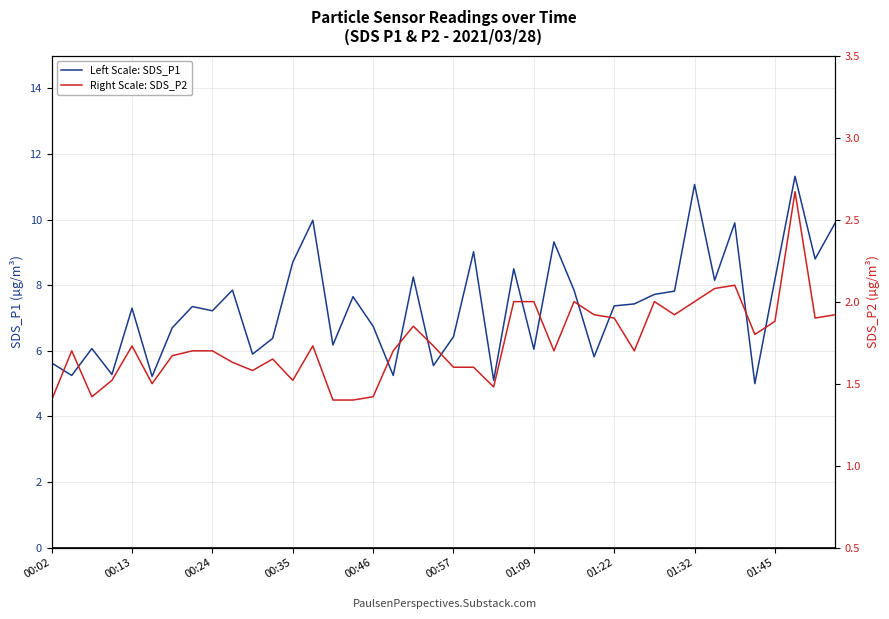

What is the value of the Right Scale: SDS_P2 point at the 13th from the left?

1.5